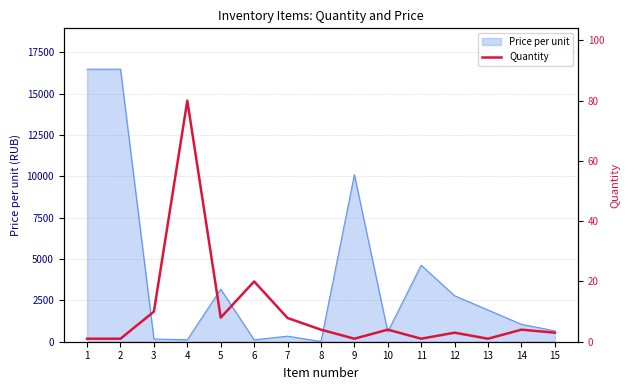

Rank the categories by value from lowest to highest.

1, 2, 9, 11, 13, 12, 15, 8, 10, 14, 7, 5, 3, 6, 4